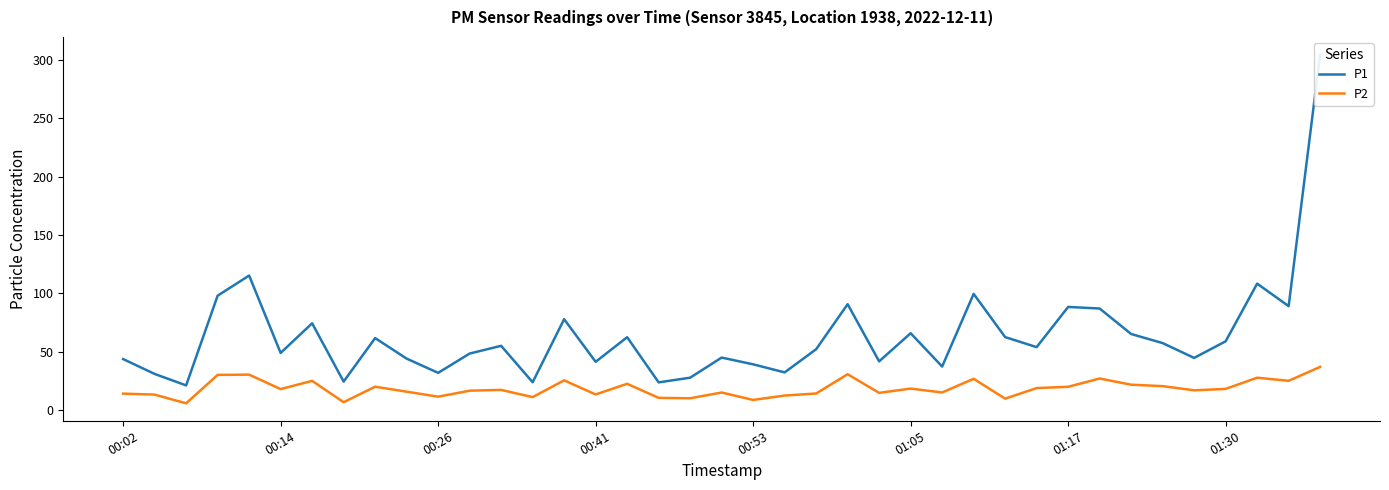

Reading left to right, what are all the values shown in this chart?

P1: 43.6	30.9	21.1	98.0	115.2	48.9	74.3	24.3	61.6	44.0	31.8	48.4	55.0	23.8	77.8	41.3	62.4	23.7	27.7	44.9	39.1	32.2	52.1	90.7	41.7	65.8	37.2	99.5	62.5	53.9	88.3	87.0	65.1	57.3	44.6	58.9	108.3	89.0	304.8
P2: 14.0	13.2	5.7	30.1	30.3	17.9	25.0	6.7	19.9	15.7	11.4	16.5	17.2	11.0	25.4	13.3	22.4	10.4	10.0	15.0	8.6	12.4	14.1	30.6	14.7	18.3	15.0	26.7	9.7	18.8	19.9	27.0	21.7	20.4	16.9	18.1	27.7	25.0	36.9